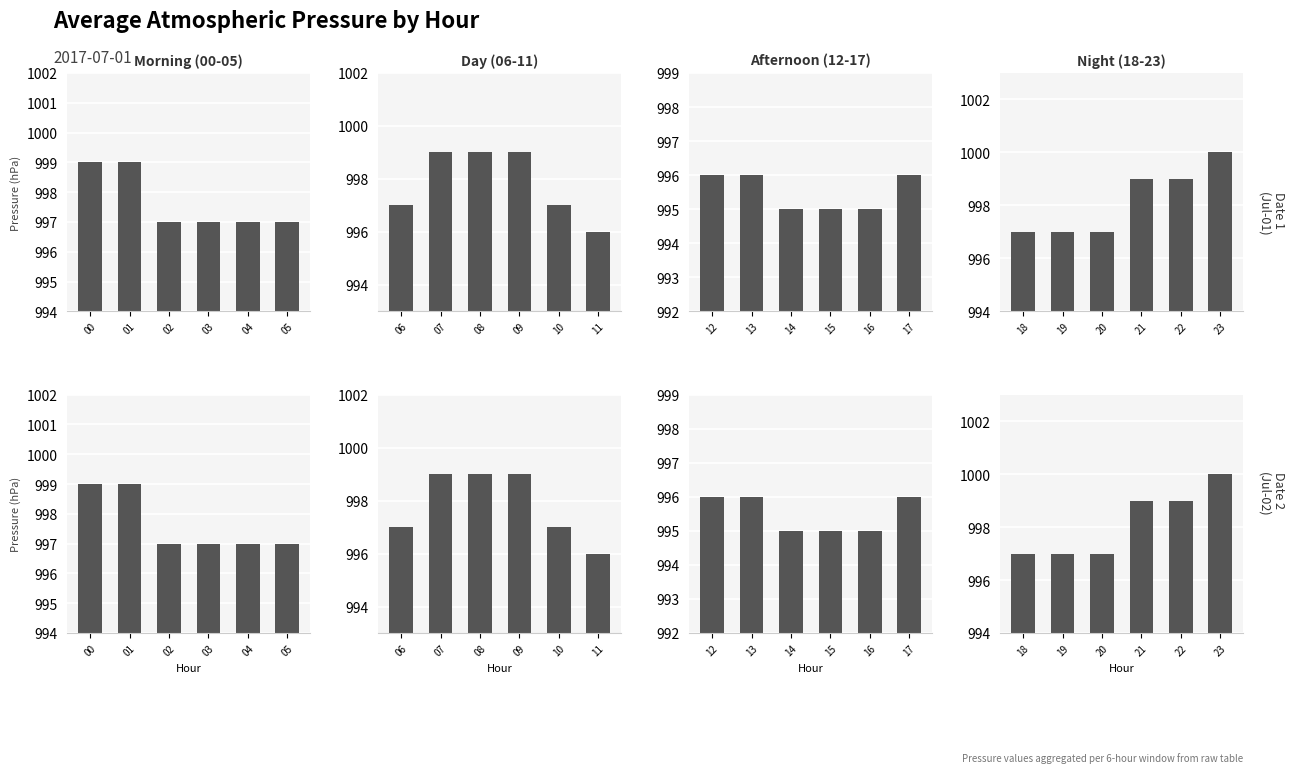

List the series in order of their peak value, highest first.

Night (18-23), Morning (00-05), Day (06-11), Afternoon (12-17)